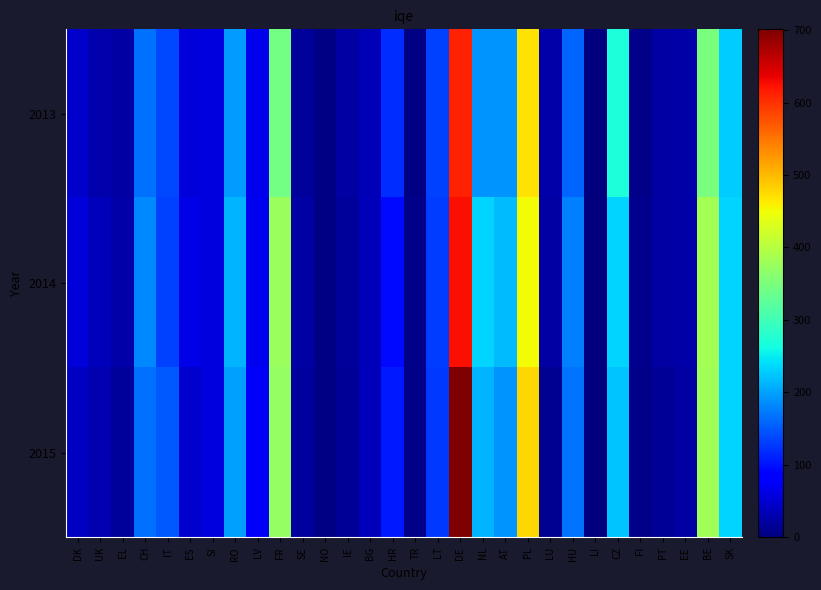

How many distinct data groups are displayed?

3